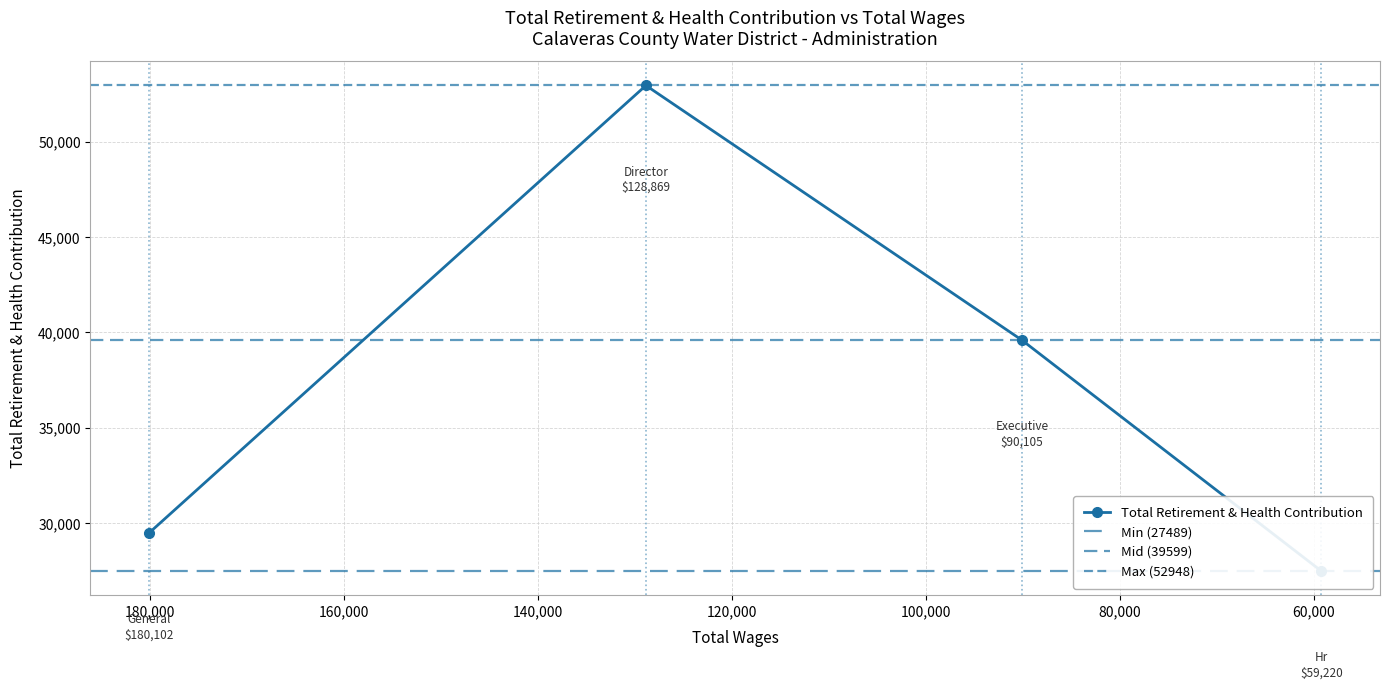

Reading right to left, list all the values displayed in this chart.

59220.0=27489	90105.0=39599	128869.0=52948	180102.0=29488